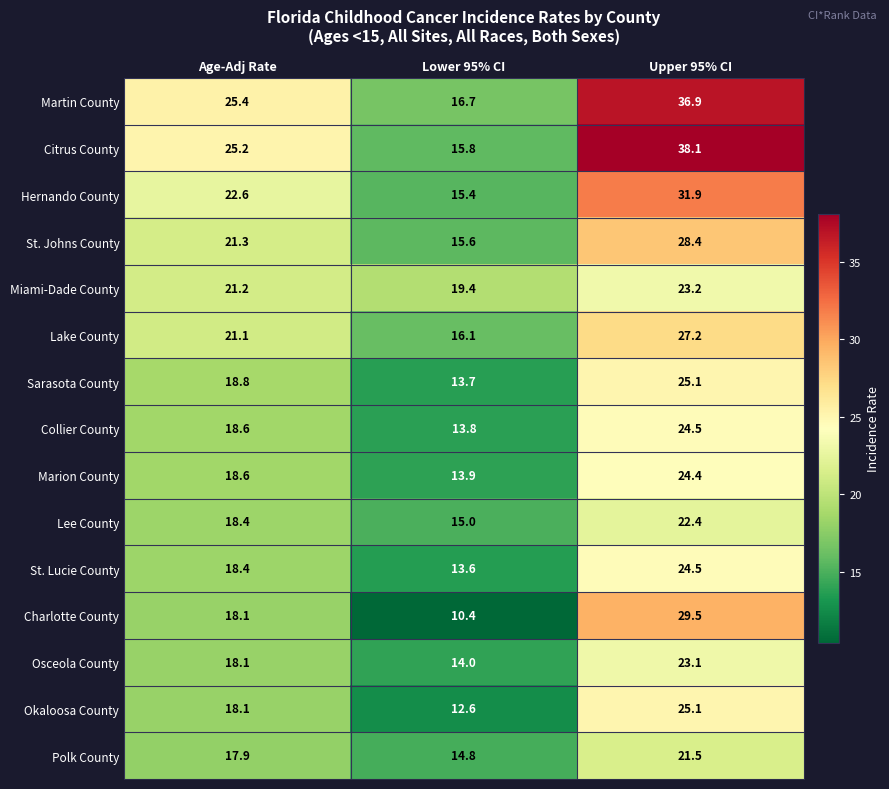

At which category is the sum across all series the highest?

Upper 95% CI